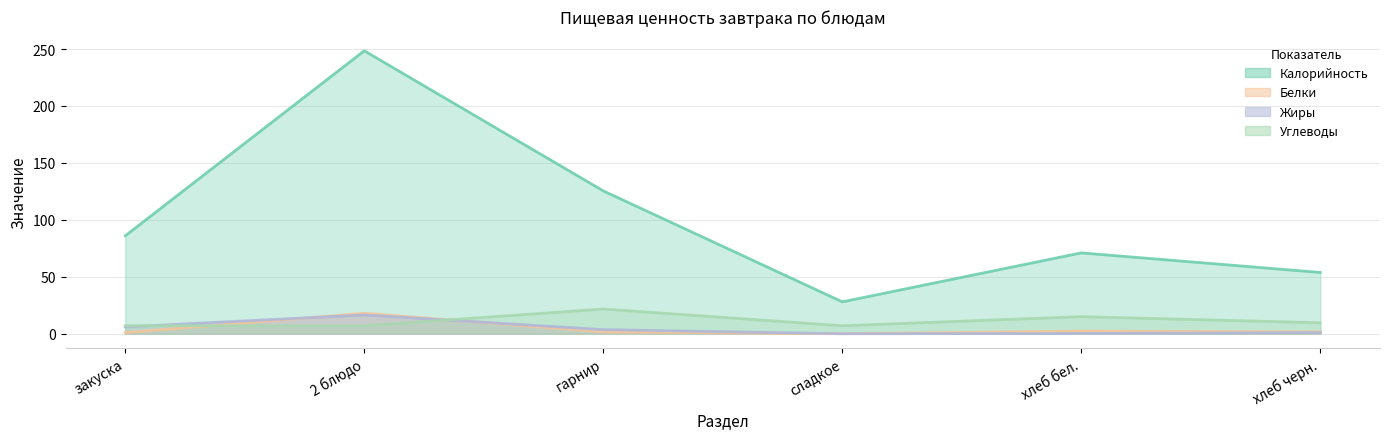

Reading right to left, transcribe all the data shown in this chart.

Калорийность: хлеб черн.=53.8	хлеб бел.=71.0	сладкое=28.0	гарнир=125.4	2 блюдо=248.5	закуска=86.0
Белки: хлеб черн.=1.6	хлеб бел.=2.3	сладкое=0.0	гарнир=1.6	2 блюдо=18.0	закуска=1.0
Жиры: хлеб черн.=1.0	хлеб бел.=0.2	сладкое=0.0	гарнир=3.6	2 блюдо=16.5	закуска=6.0
Углеводы: хлеб черн.=9.6	хлеб бел.=15.0	сладкое=7.0	гарнир=21.7	2 блюдо=7.0	закуска=7.0